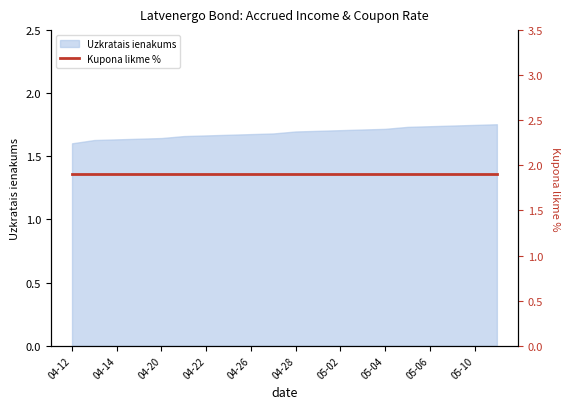

What is the sum of all values?

33.8